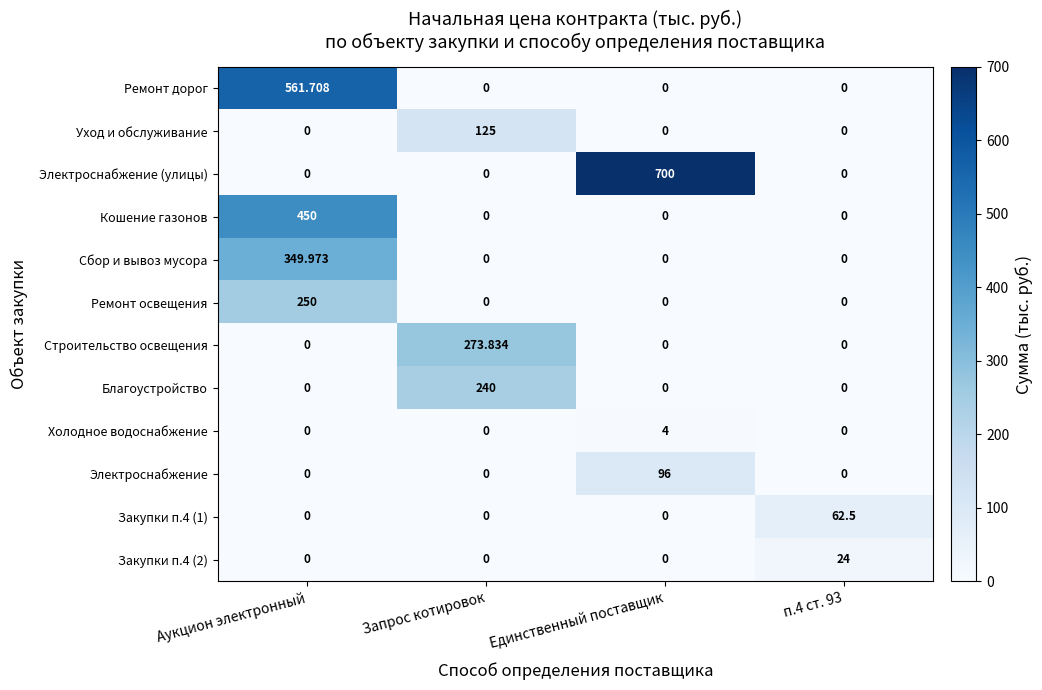

At which category is the sum across all series the highest?

Аукцион электронный